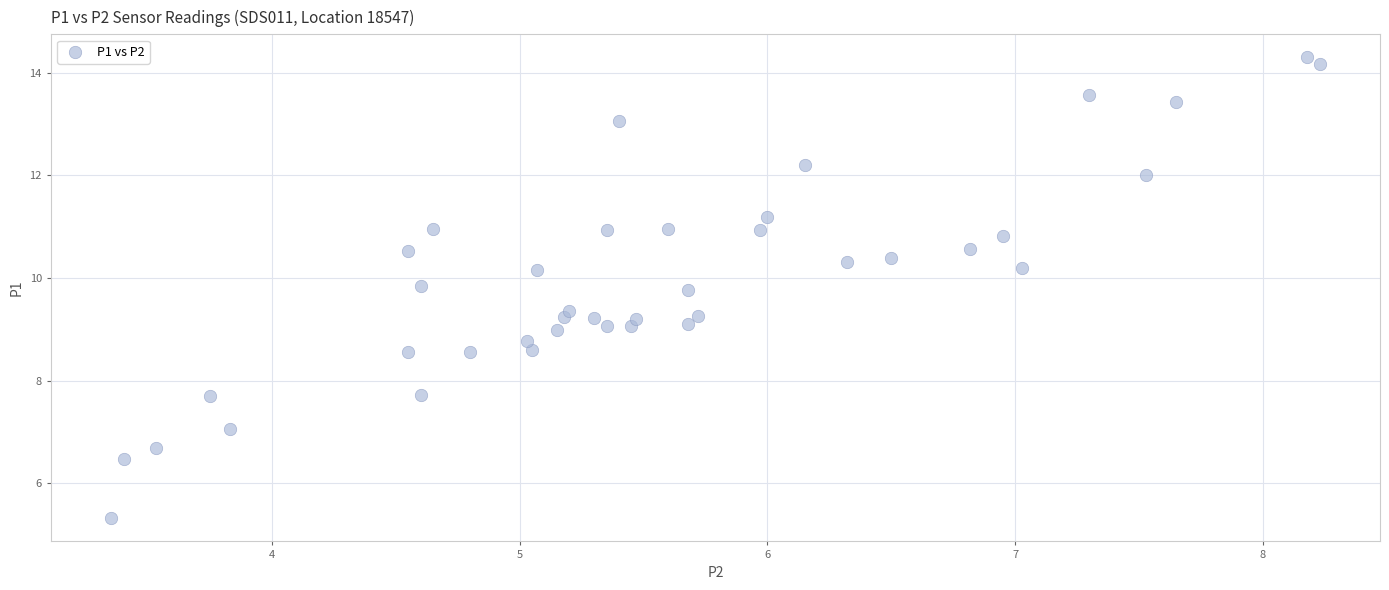

What is the range of Y values (max minus min)?

9.0